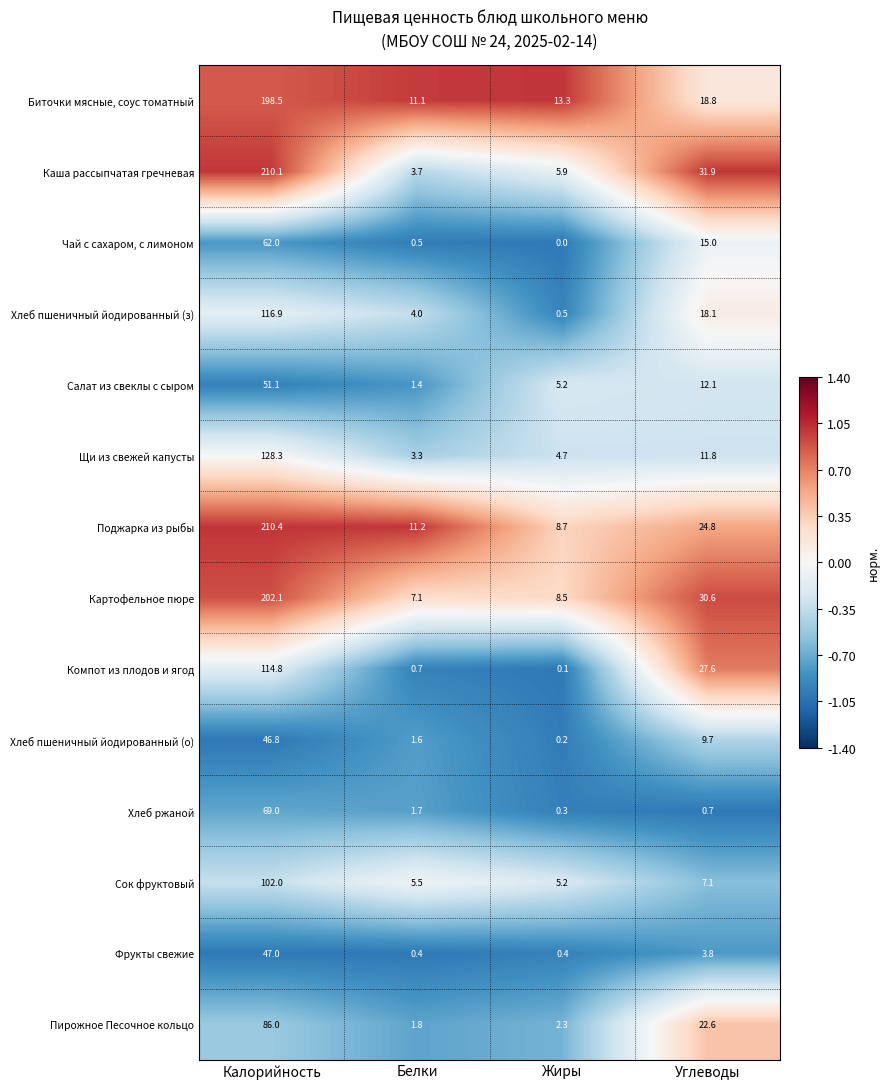

Where does the Чай с сахаром, с лимоном series first go above 15?

Калорийность